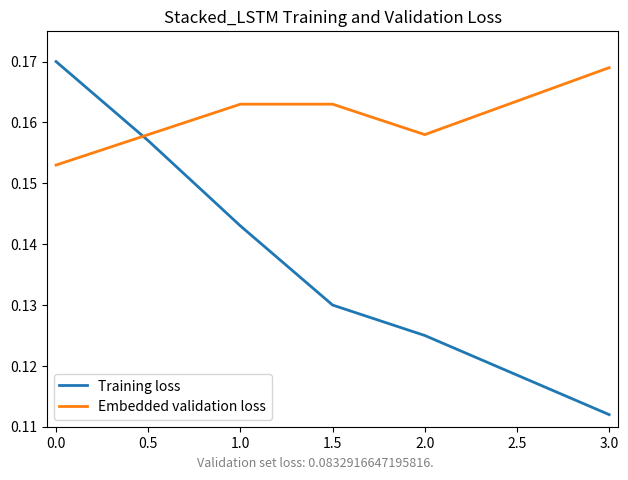

Which series ends up on top after the final intersection of Embedded validation loss and Training loss?

Embedded validation loss